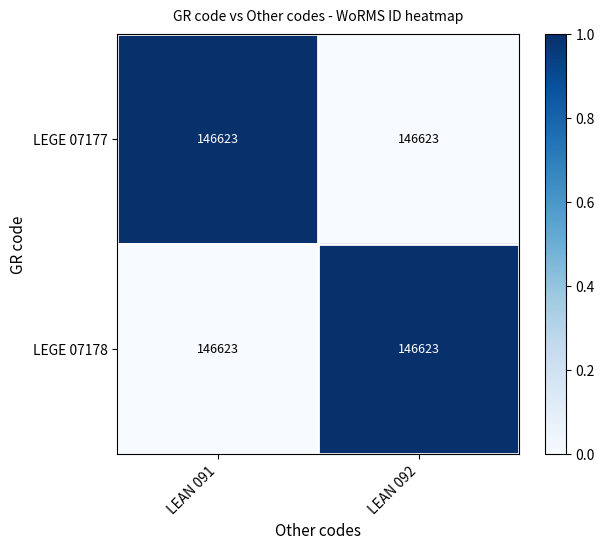

Is it true that LEGE 07178 equals 1 at LEAN 091?

False